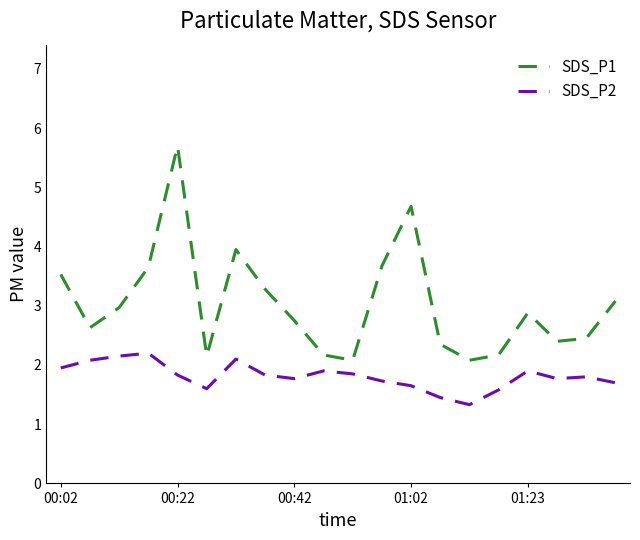

List the series in order of their overall mean, lowest first.

SDS_P2, SDS_P1